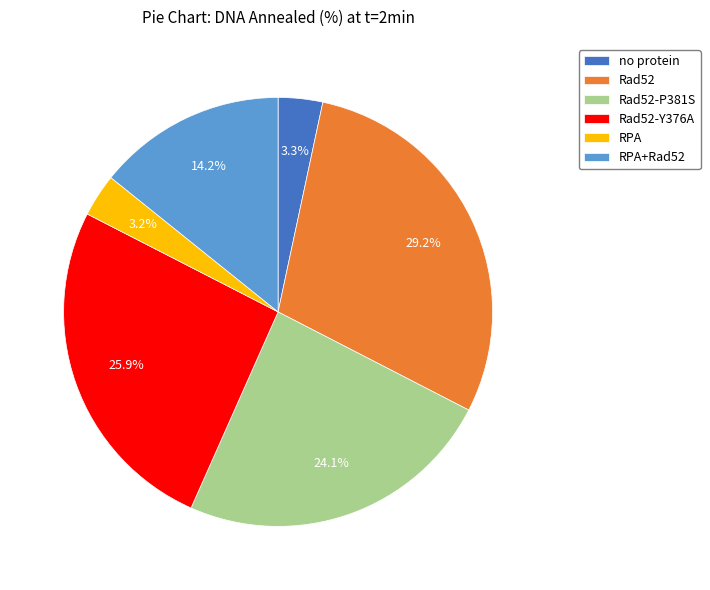

Which slice is the largest?

Rad52